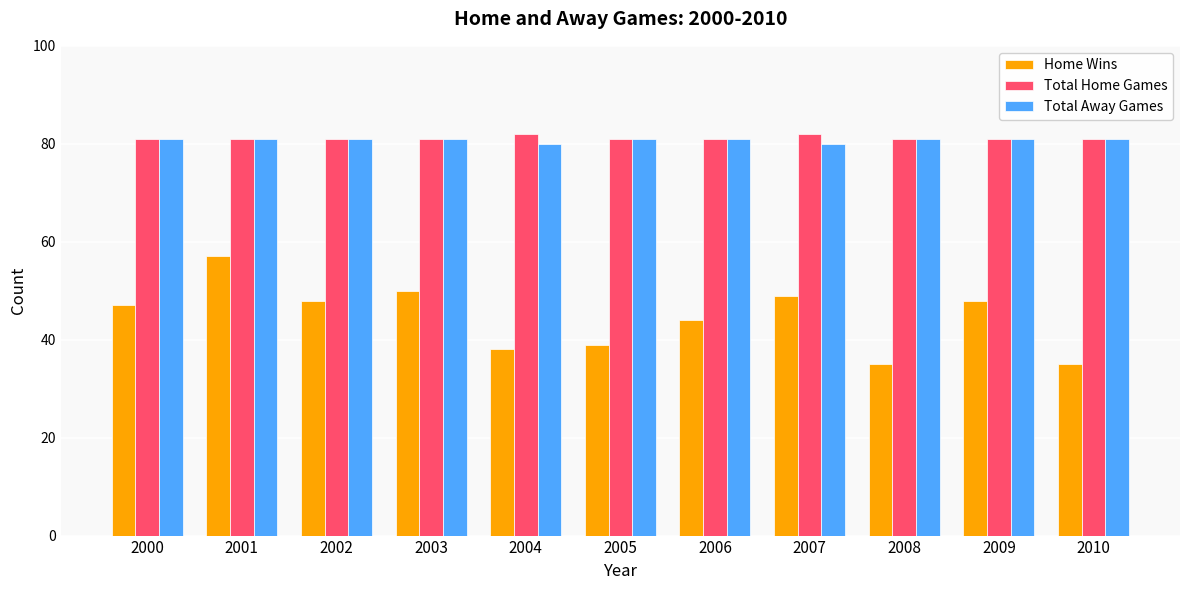

What is the sum of the Total Home Games values at 2009 and 2001?

162